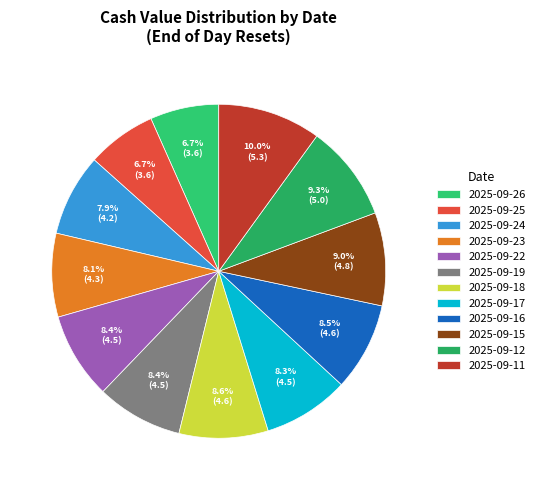

Is there a majority slice in this chart?

No